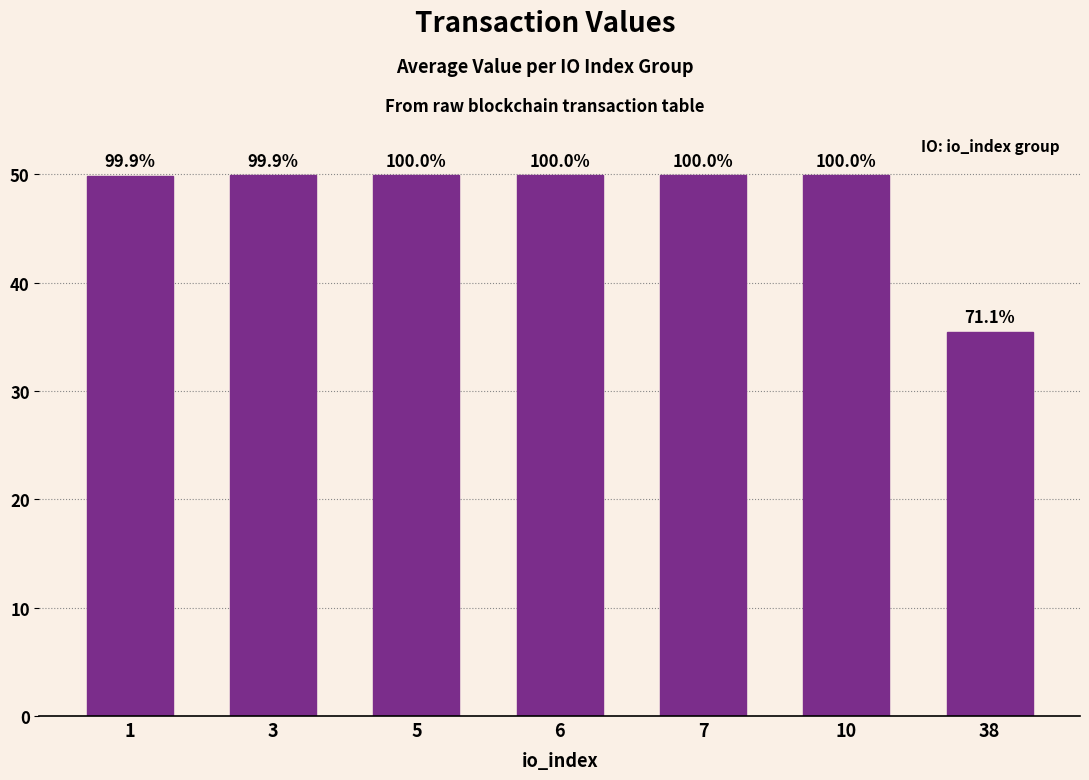

Reading left to right, what are all the values shown in this chart?

1=49.8	3=49.9	5=49.9	6=49.9	7=49.9	10=49.9	38=35.5